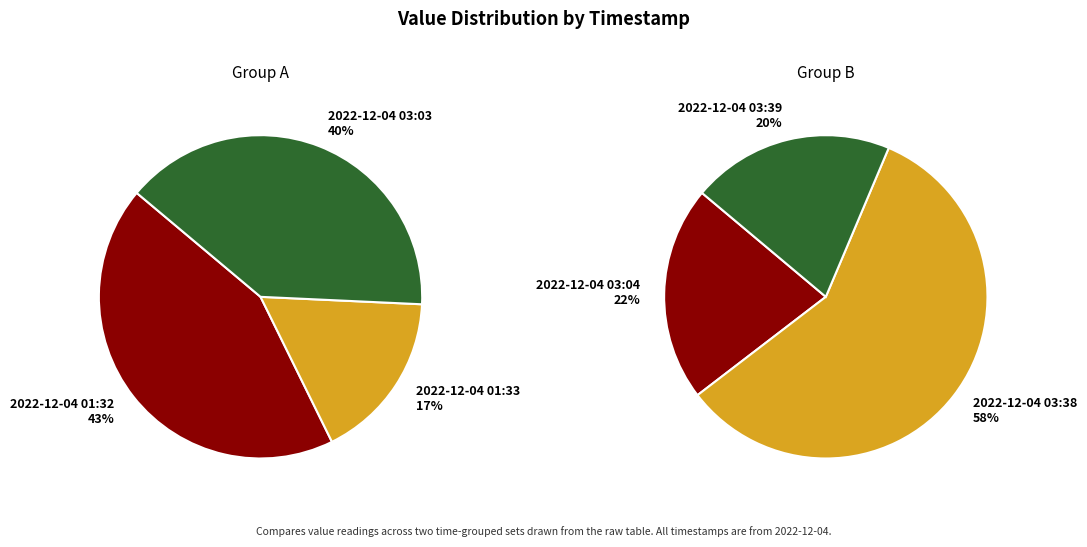

Rank the series by their average value, from lowest to highest.

Group B, Group A